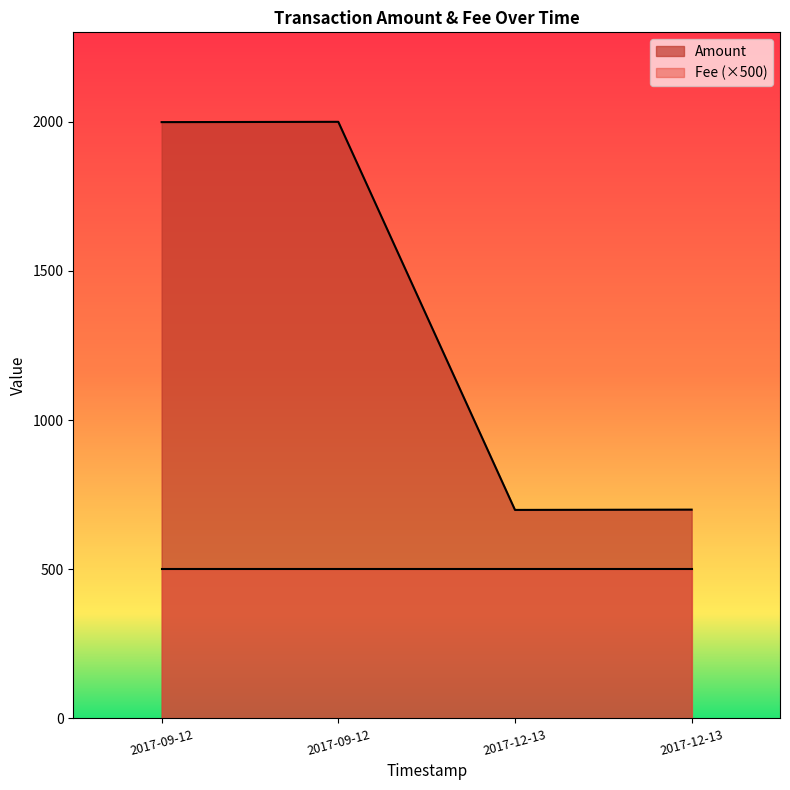

What are all the series names shown in the legend?

Amount, Fee (×500)